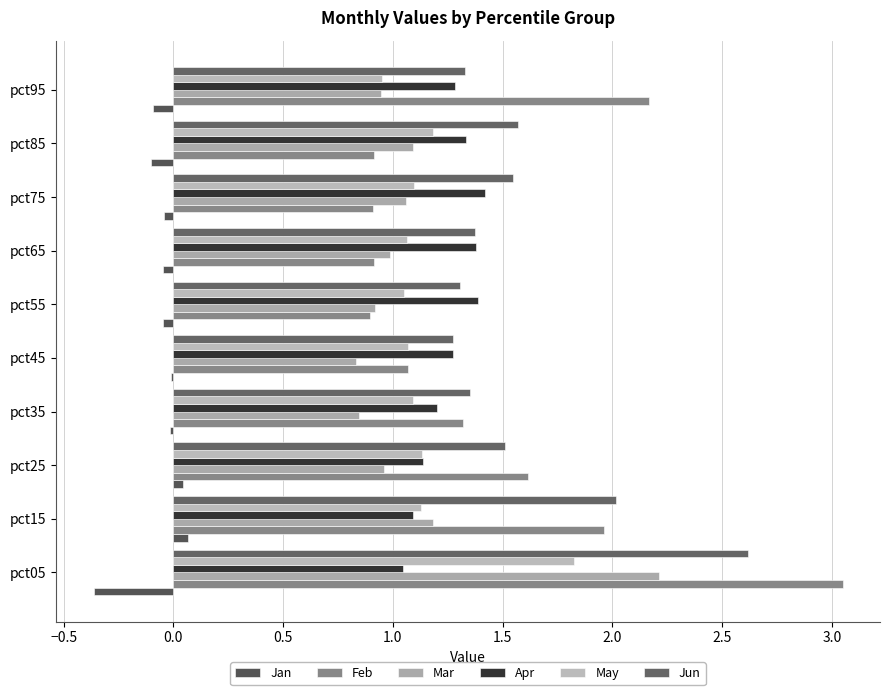

At which category is the sum across all series the highest?

pct05